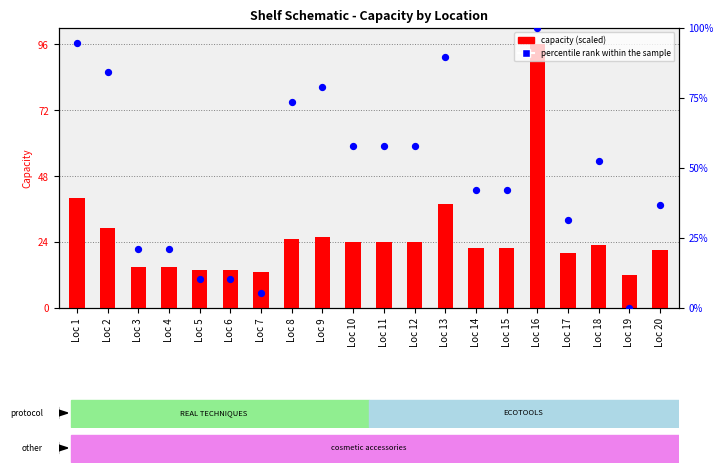

What are all the series names shown in the legend?

capacity (scaled), percentile rank within the sample